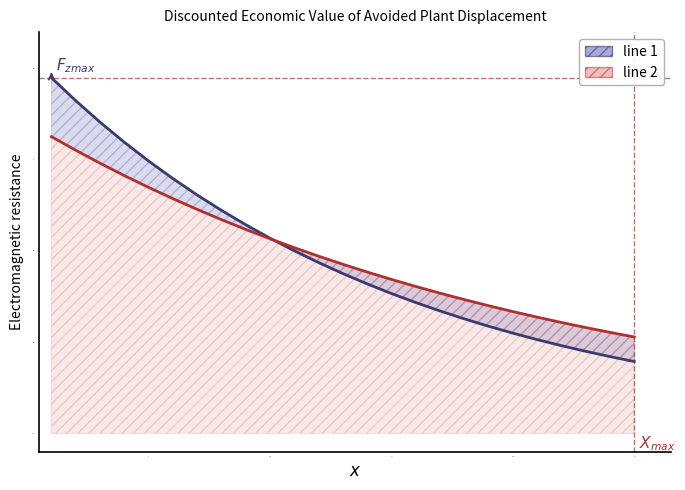

True or false: line 2 has more than 1 points higher than both neighbors.

False